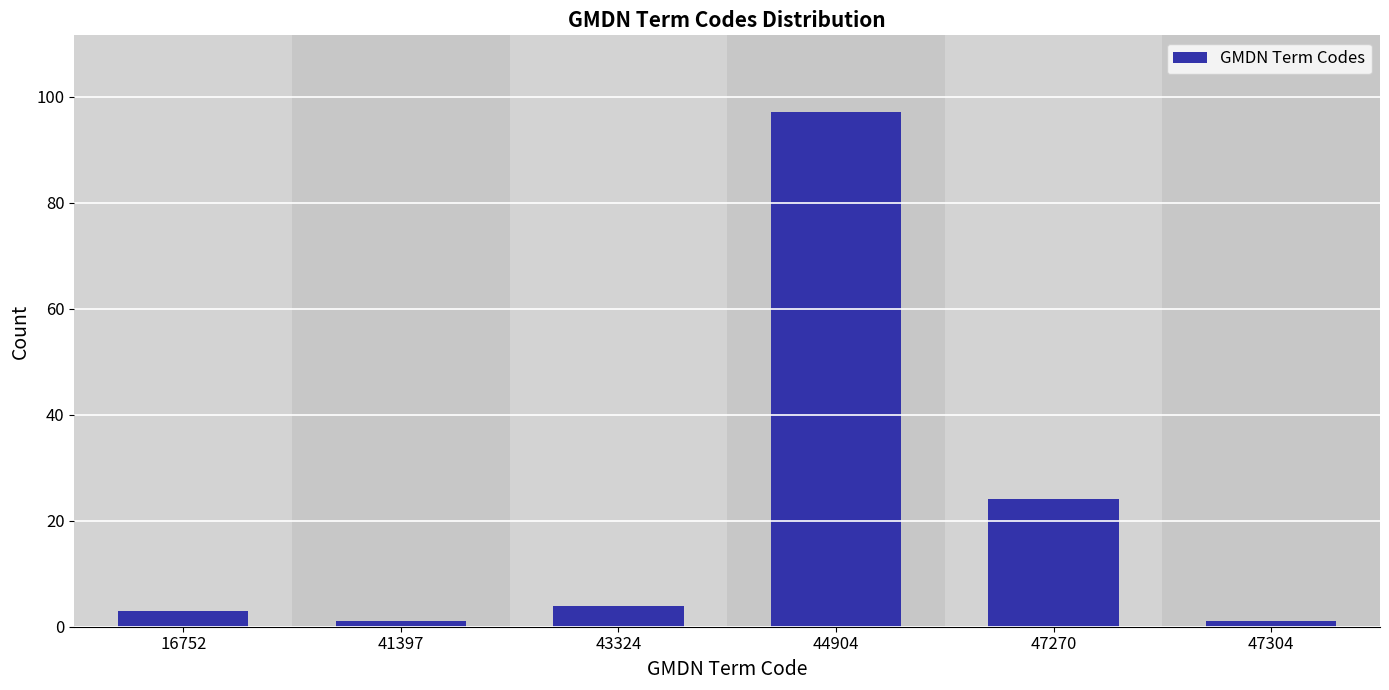

Reading left to right, transcribe all the data shown in this chart.

3	1	4	97	24	1